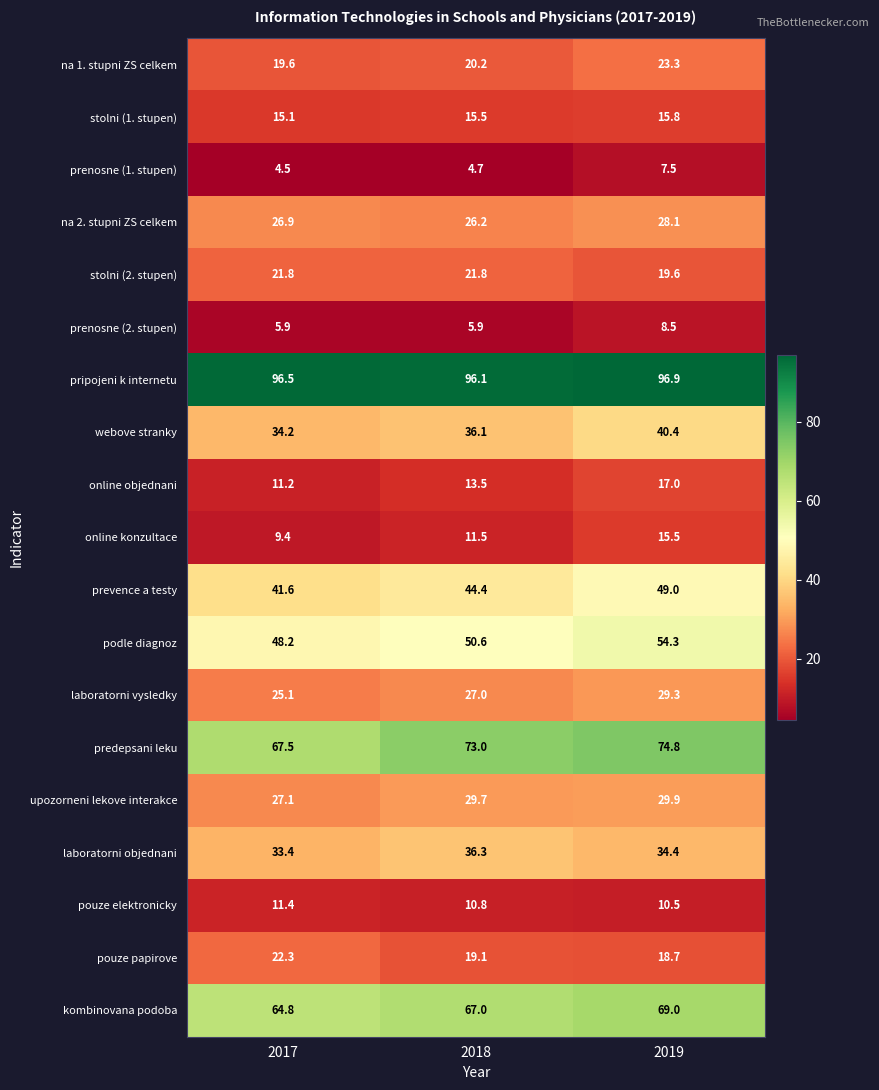

Where is upozorneni lekove interakce nearest to the value 28?

2017